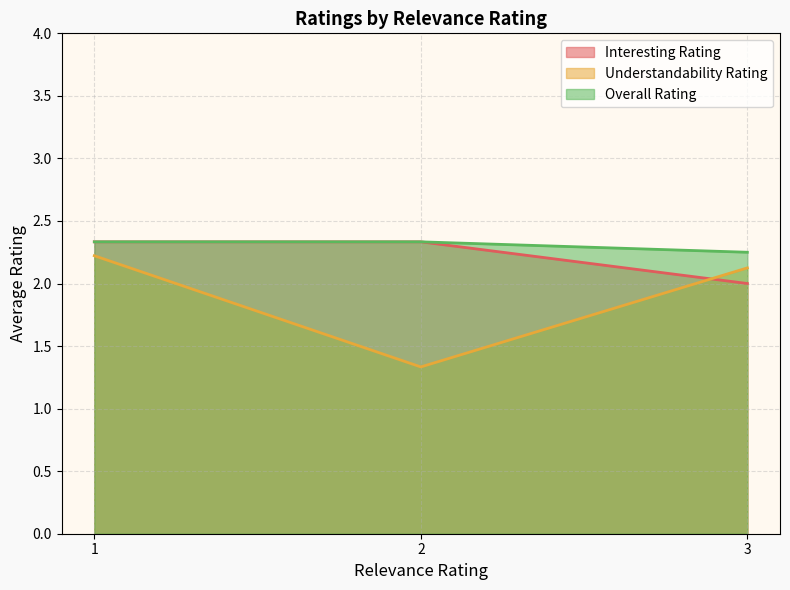

True or false: Understandability Rating and Overall Rating cross at least once.

False